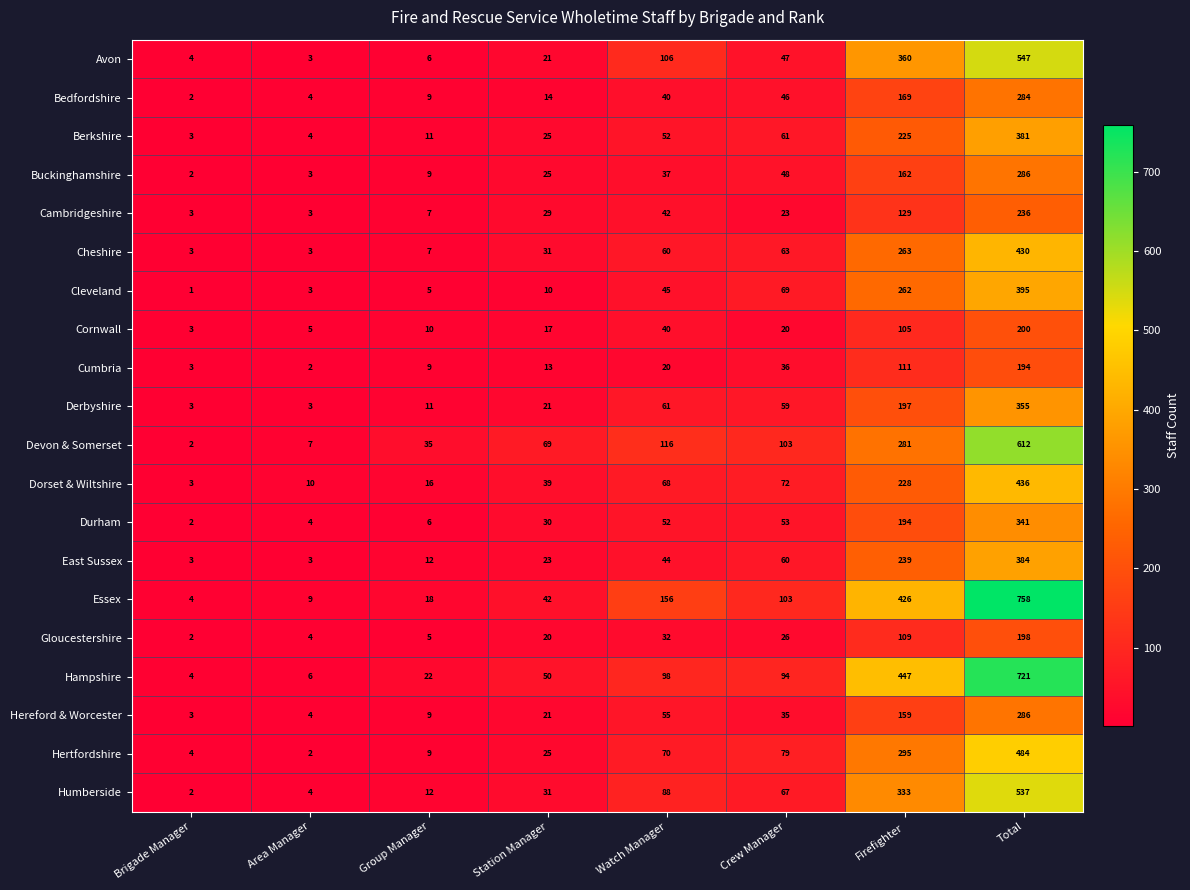

Is the value of Hereford & Worcester at Crew Manager greater than the value of Dorset & Wiltshire at Total?

No